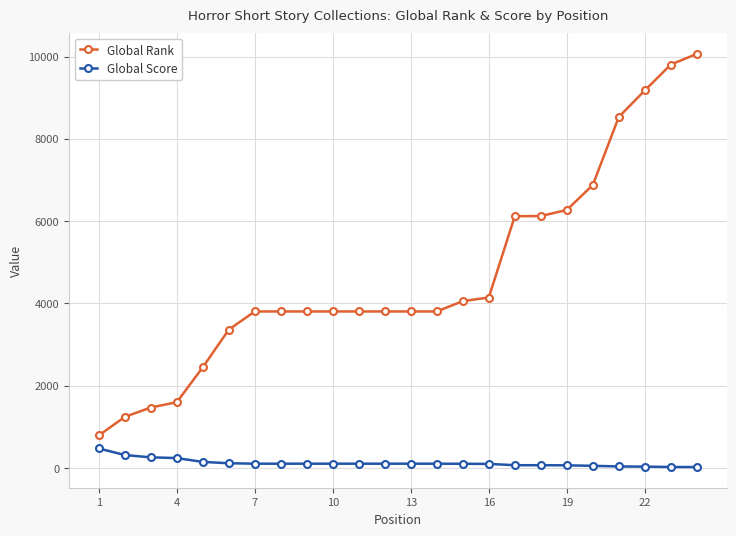

True or false: Global Rank and Global Score intersect in this chart.

False